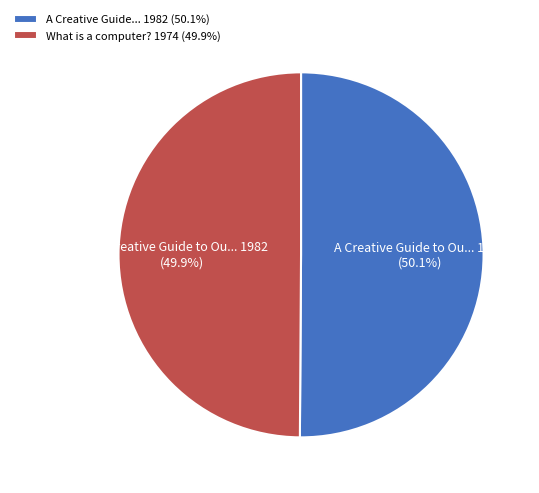

How many segments does this pie chart have?

2